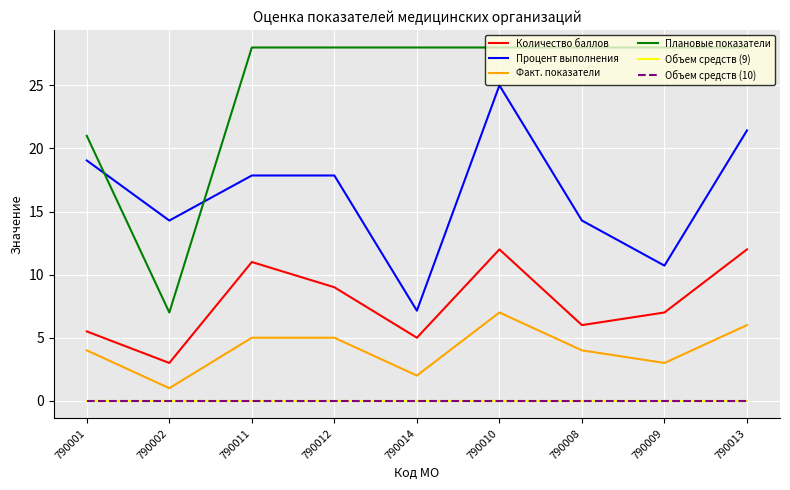

Does the chart have visible grid lines?

Yes